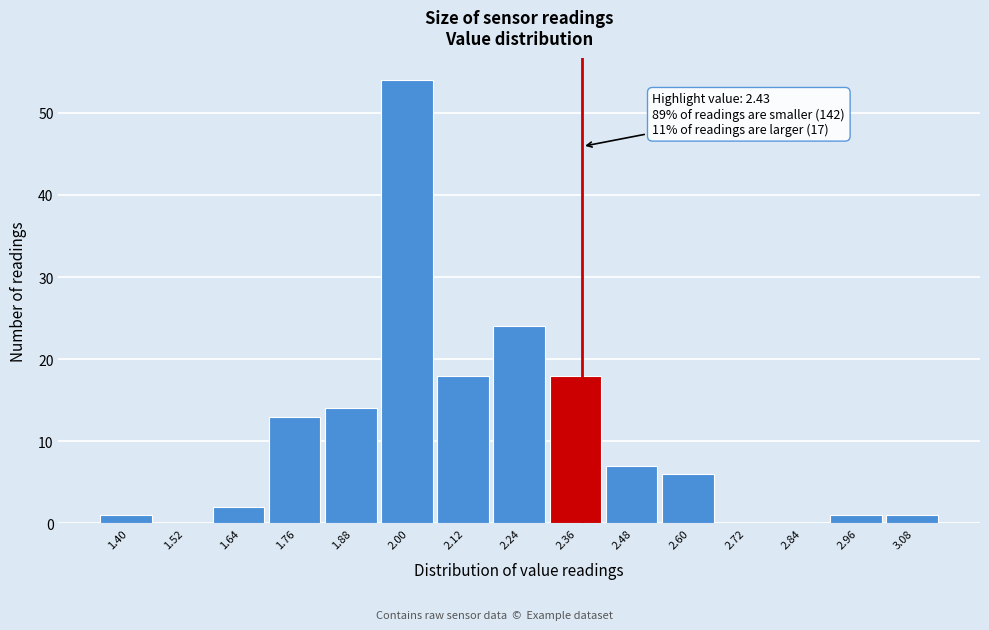

Reading left to right, what are all the values shown in this chart?

1.40=1	1.52=0	1.64=2	1.76=13	1.88=14	2.00=54	2.12=18	2.24=24	2.36=18	2.48=7	2.60=6	2.72=0	2.84=0	2.96=1	3.08=1